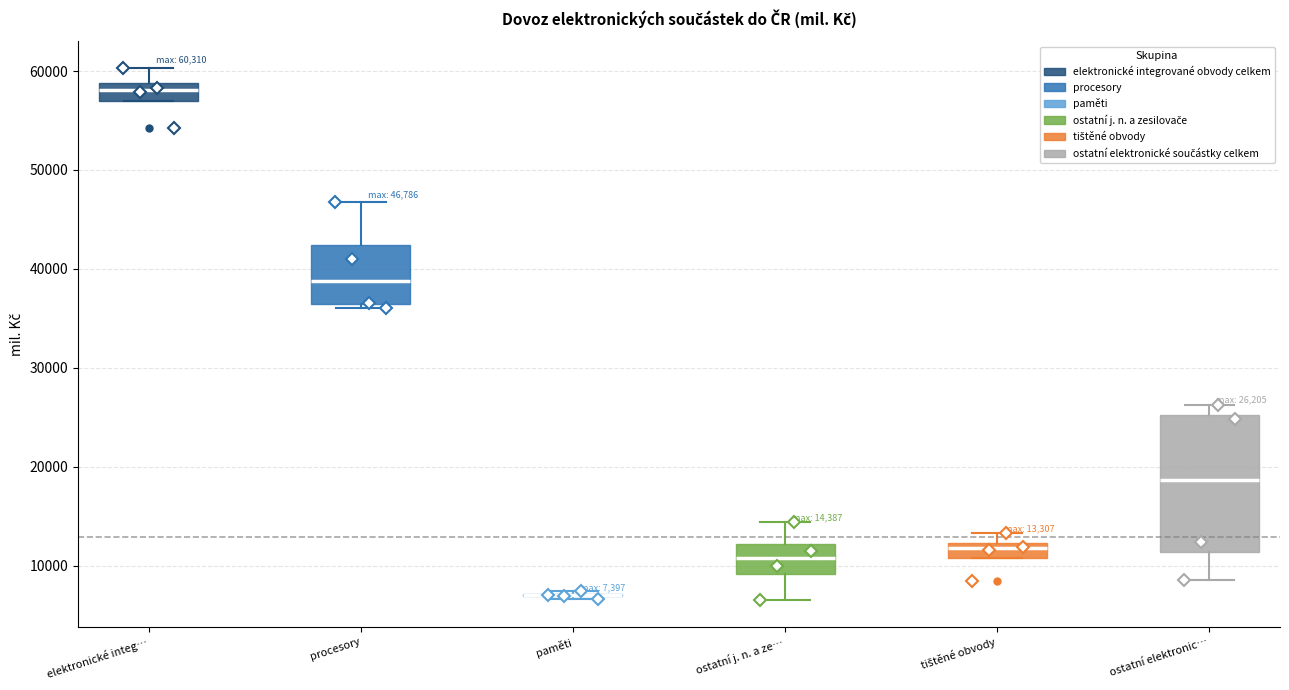

Comparing the boxes themselves (not the whiskers), which one is the tallest?

ostatní elektronic…